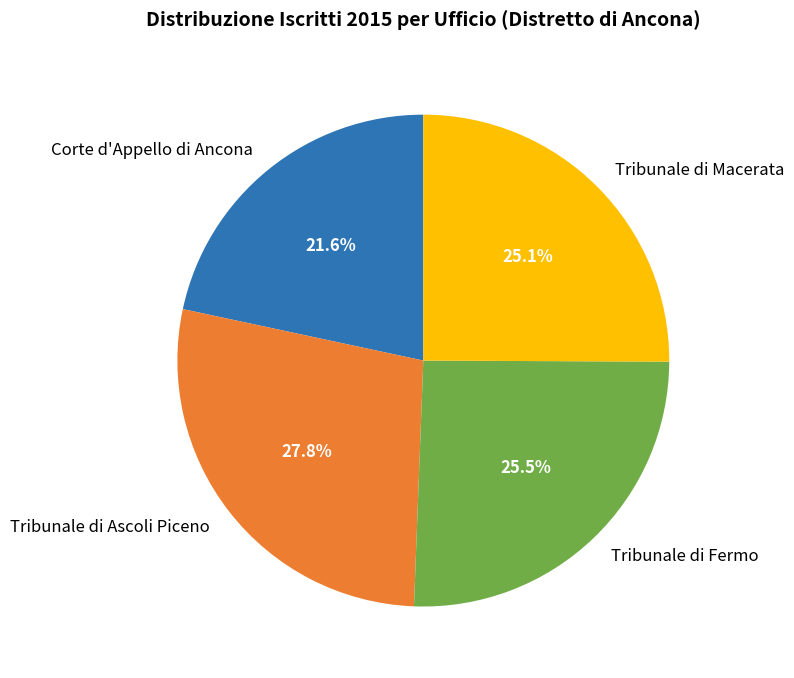

What is the total percentage of Tribunale di Ascoli Piceno and Tribunale di Fermo?

53.3%